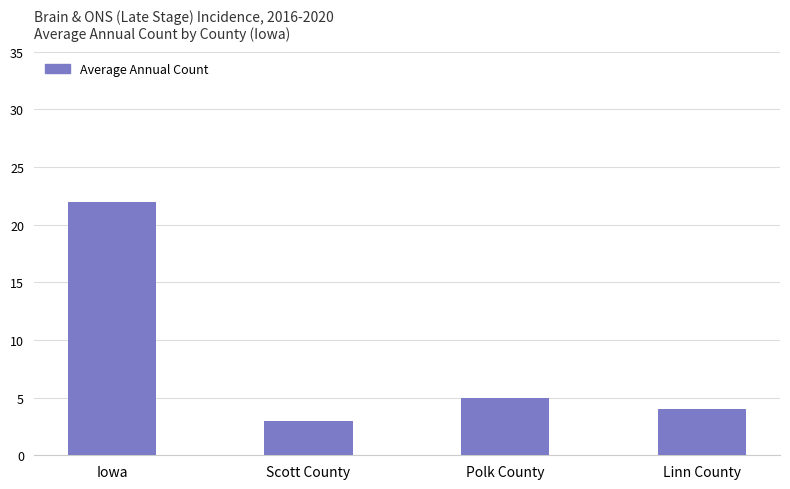

How many bars are there in total?

4